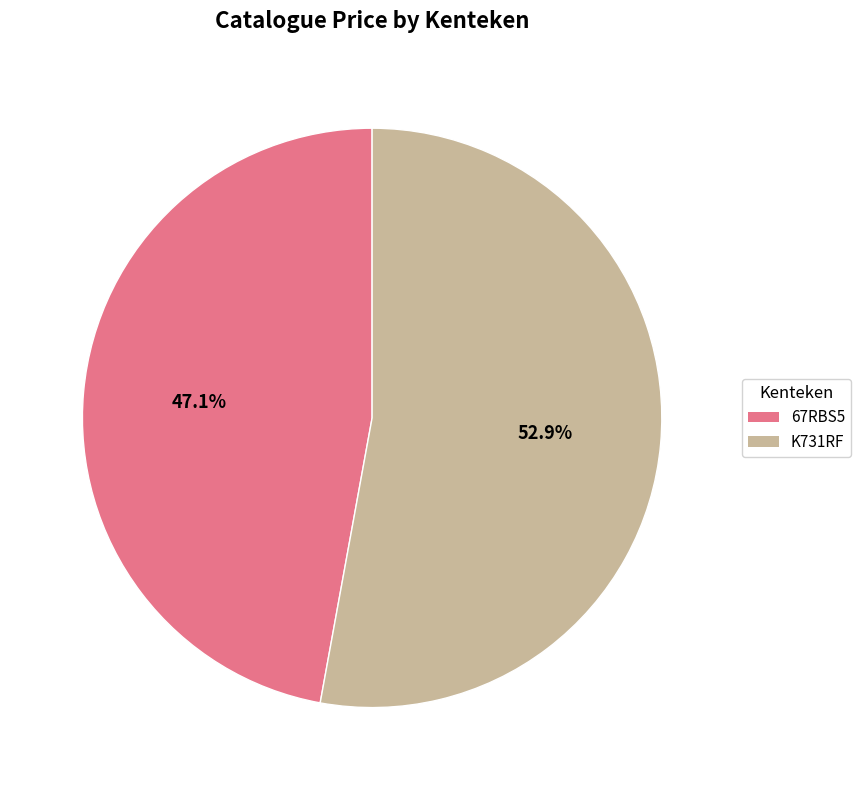

True or false: K731RF accounts for 53% of the total.

True